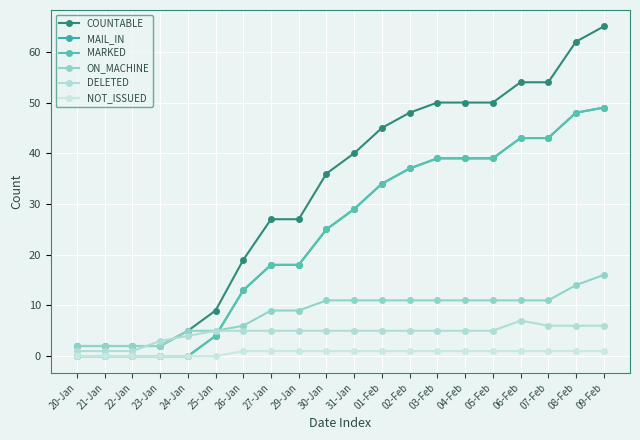

Reading right to left, transcribe all the data shown in this chart.

COUNTABLE: 65	62	54	54	50	50	50	48	45	40	36	27	27	19	9	5	2	2	2	2
MAIL_IN: 49	48	43	43	39	39	39	37	34	29	25	18	18	13	4	0	0	0	0	0
MARKED: 49	48	43	43	39	39	39	37	34	29	25	18	18	13	4	0	0	0	0	0
ON_MACHINE: 16	14	11	11	11	11	11	11	11	11	11	9	9	6	5	5	2	2	2	2
DELETED: 6	6	6	7	5	5	5	5	5	5	5	5	5	5	5	4	3	1	1	1
NOT_ISSUED: 1	1	1	1	1	1	1	1	1	1	1	1	1	1	0	0	0	0	0	0